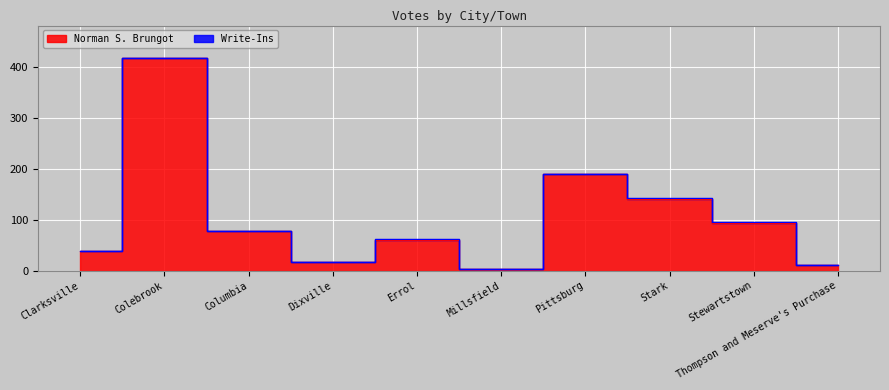

What is the greatest value displayed?

418